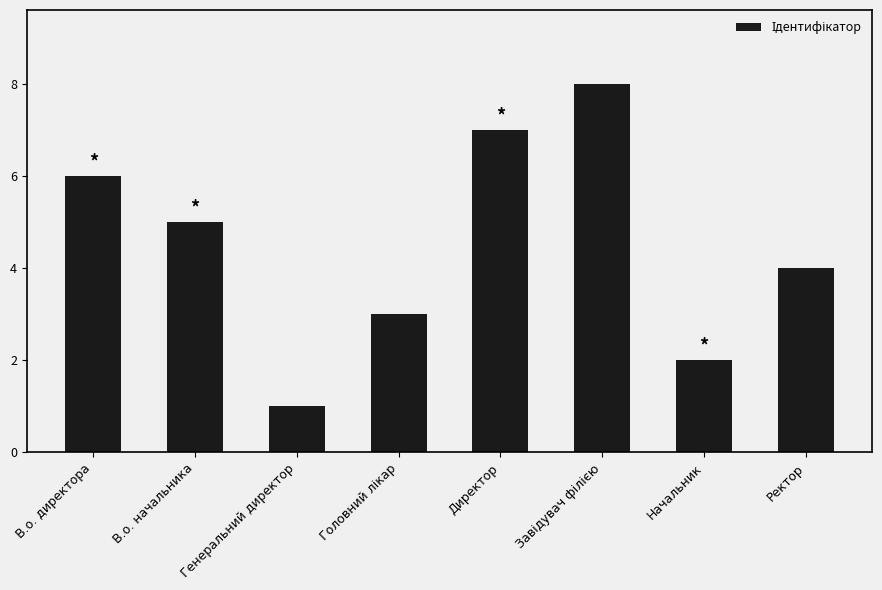

What is the greatest value displayed?

8